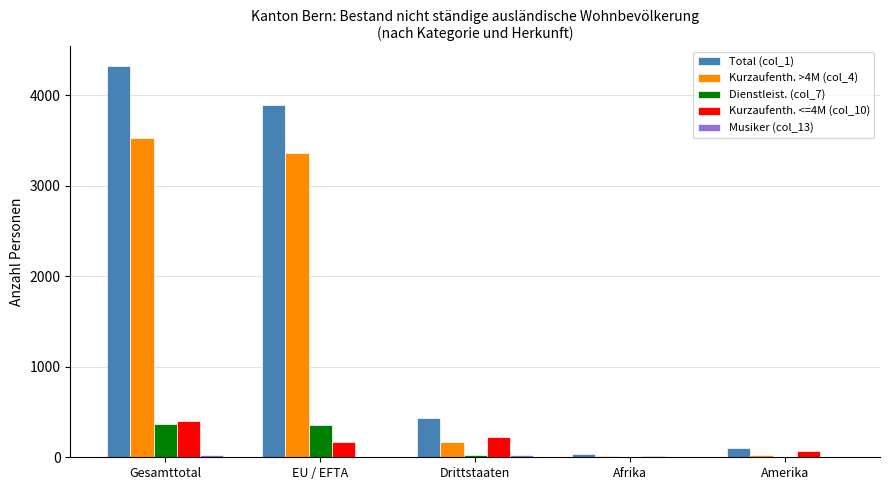

What is the total value across all series at Afrika?

82